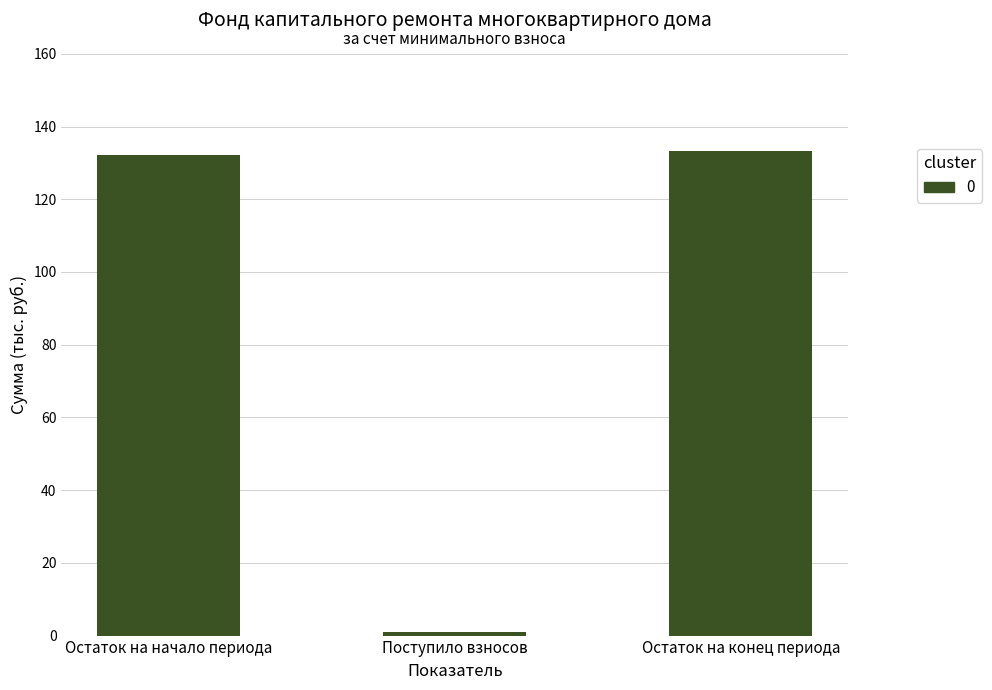

How many categories are shown in the chart?

3